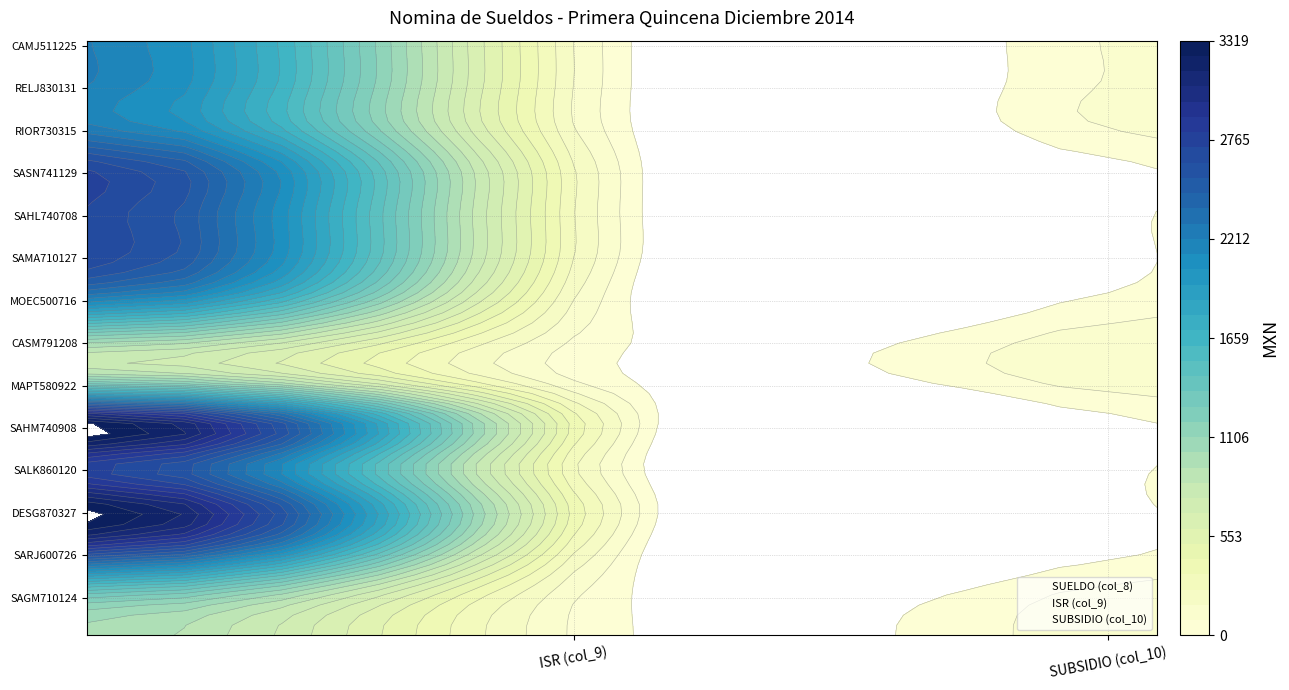

How many data points in DESG870327 are less than 45?

1